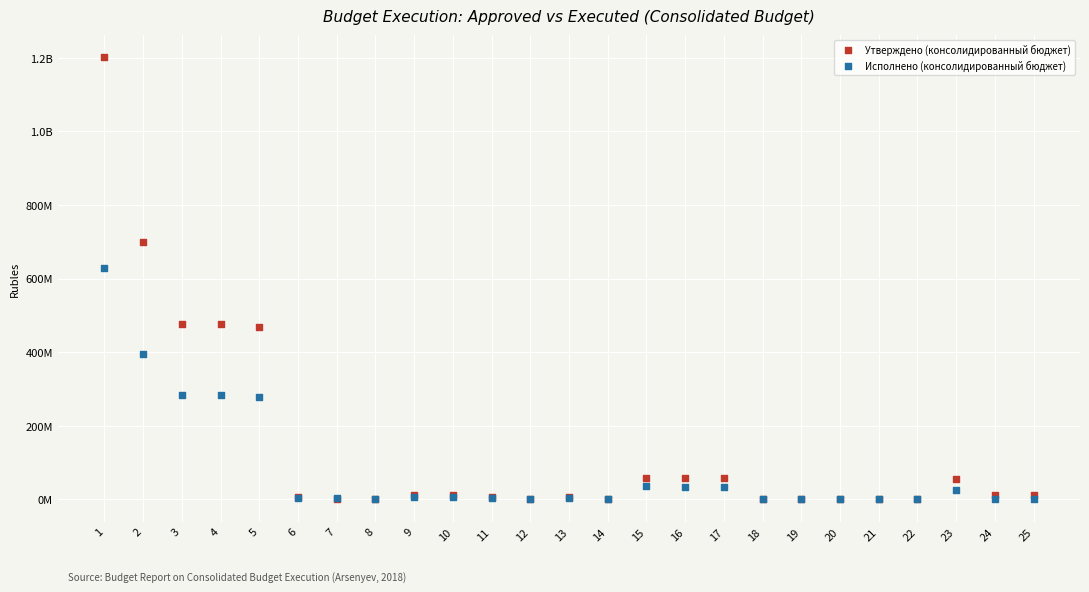

What are all the series names shown in the legend?

Утверждено (консолидированный бюджет), Исполнено (консолидированный бюджет)